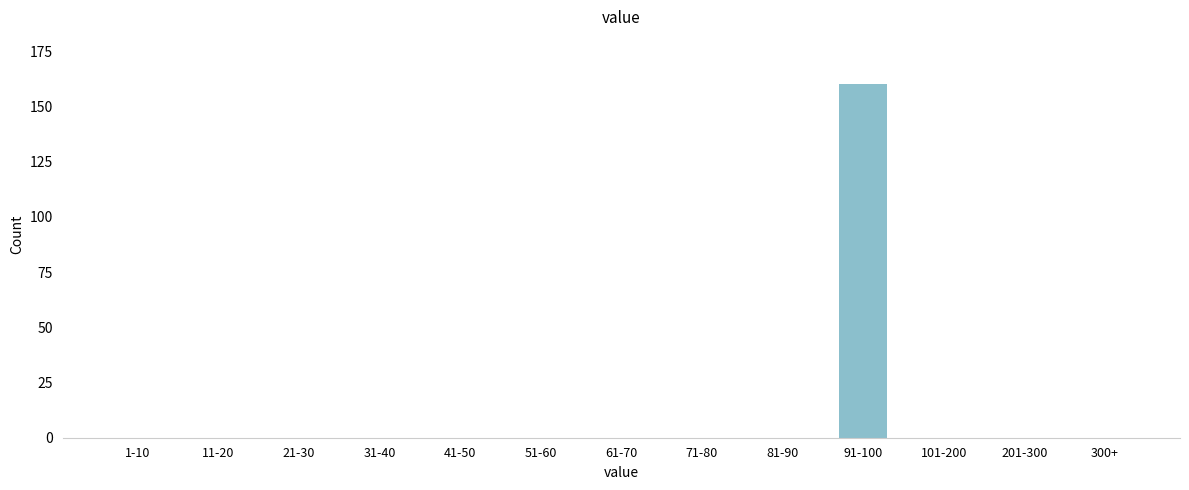

Reading left to right, list all the values displayed in this chart.

1-10=0	11-20=0	21-30=0	31-40=0	41-50=0	51-60=0	61-70=0	71-80=0	81-90=0	91-100=160	101-200=0	201-300=0	300+=0